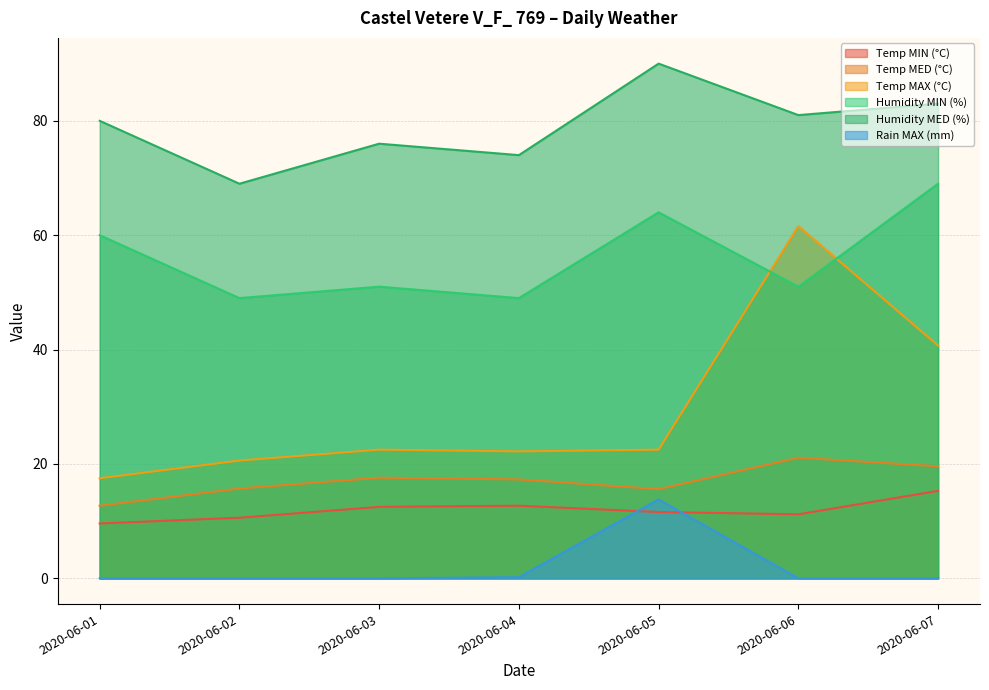

Reading left to right, extract all data points from this chart.

Temp MIN (°C): 2020-06-01=9.6	2020-06-02=10.6	2020-06-03=12.5	2020-06-04=12.7	2020-06-05=11.6	2020-06-06=11.2	2020-06-07=15.3
Temp MED (°C): 2020-06-01=12.7	2020-06-02=15.7	2020-06-03=17.6	2020-06-04=17.3	2020-06-05=15.6	2020-06-06=21.1	2020-06-07=19.6
Temp MAX (°C): 2020-06-01=17.5	2020-06-02=20.6	2020-06-03=22.5	2020-06-04=22.2	2020-06-05=22.5	2020-06-06=61.6	2020-06-07=40.7
Humidity MIN (%): 2020-06-01=60.0	2020-06-02=49.0	2020-06-03=51.0	2020-06-04=49.0	2020-06-05=64.0	2020-06-06=51.0	2020-06-07=69.0
Humidity MED (%): 2020-06-01=80.0	2020-06-02=69.0	2020-06-03=76.0	2020-06-04=74.0	2020-06-05=90.0	2020-06-06=81.0	2020-06-07=83.0
Rain MAX (mm): 2020-06-01=0.0	2020-06-02=0.0	2020-06-03=0.0	2020-06-04=0.2	2020-06-05=13.8	2020-06-06=0.0	2020-06-07=0.0